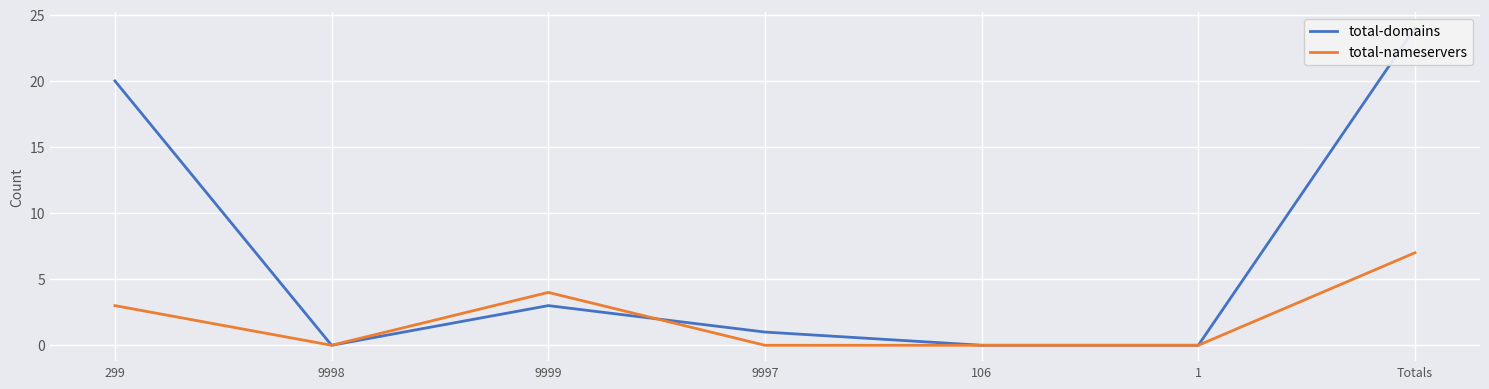

List the labels in order of total-domains value, smallest first.

9998, 106, 1, 9997, 9999, 299, Totals